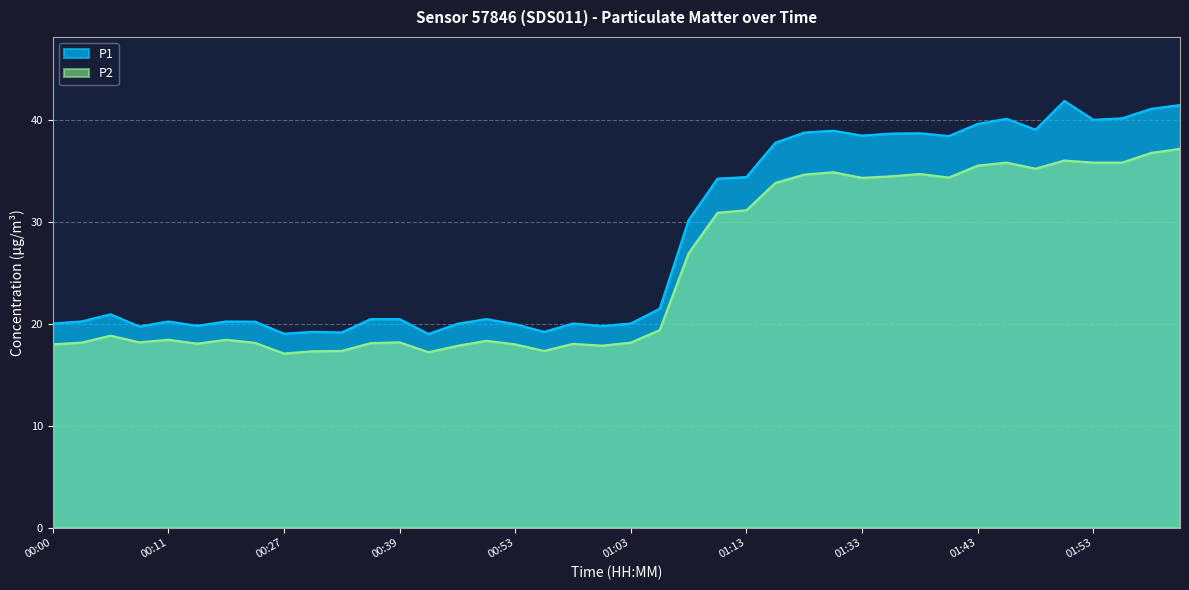

What is the sum of all P1 values?

1132.6